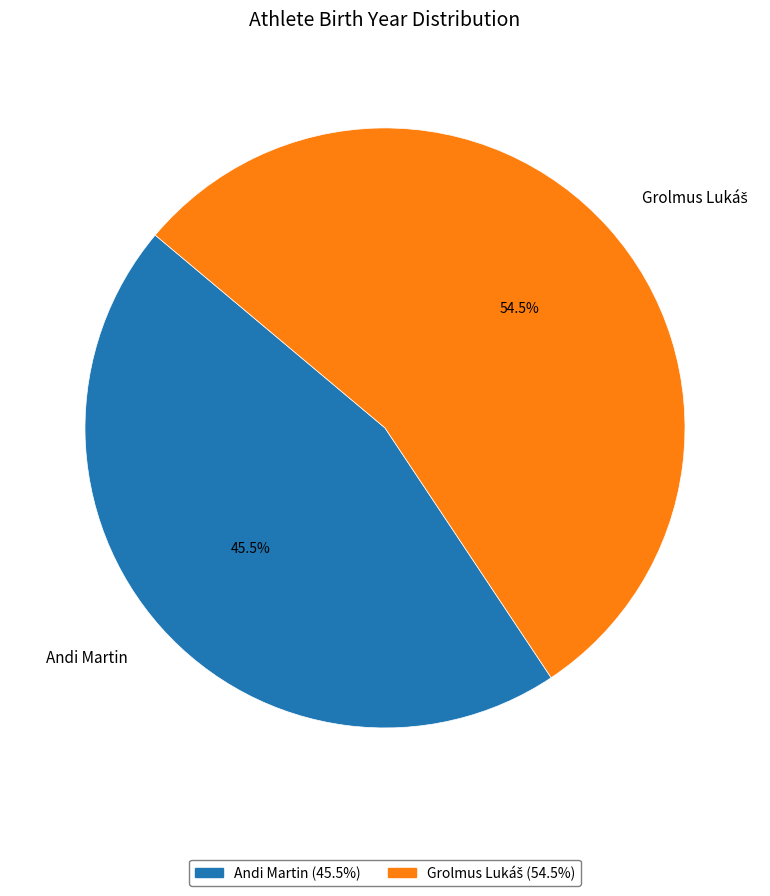

Does Andi Martin account for over 50% of the chart?

No